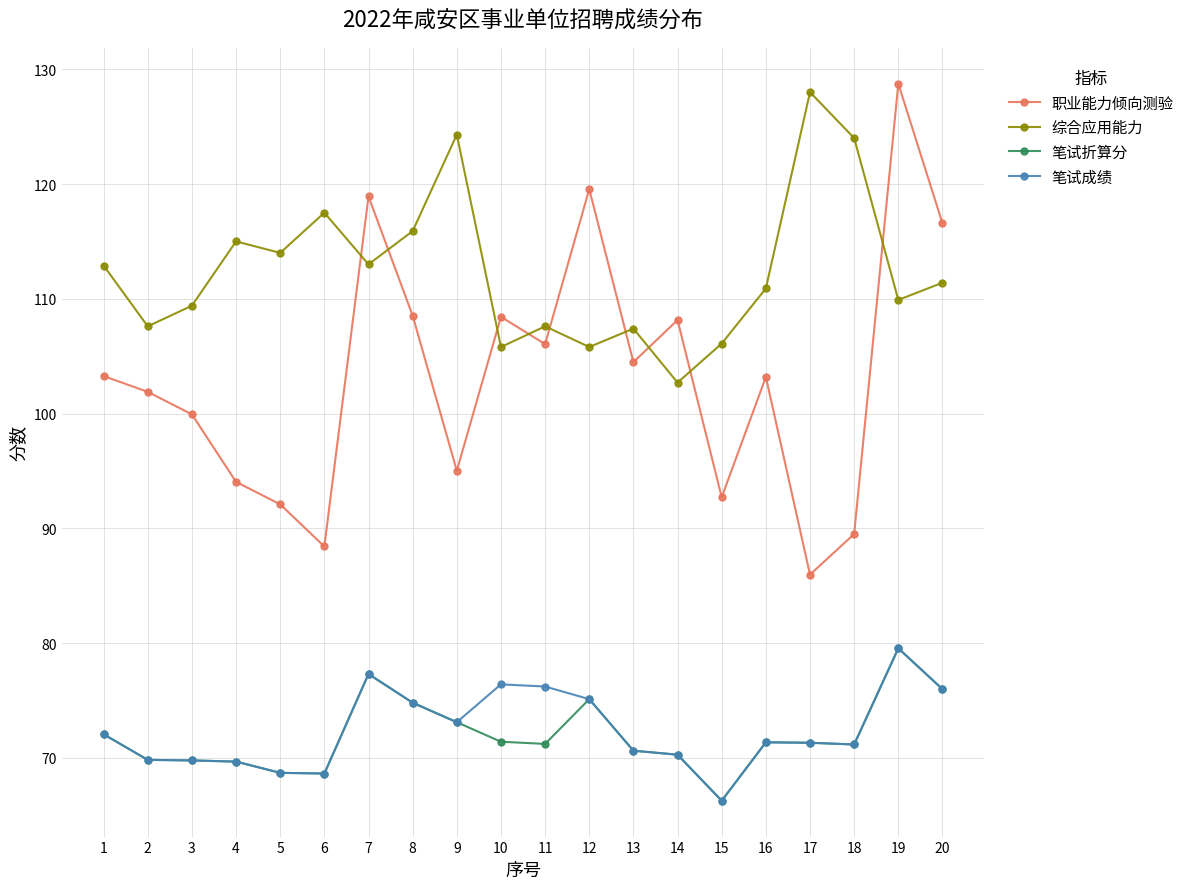

What is the smallest value displayed?

66.3